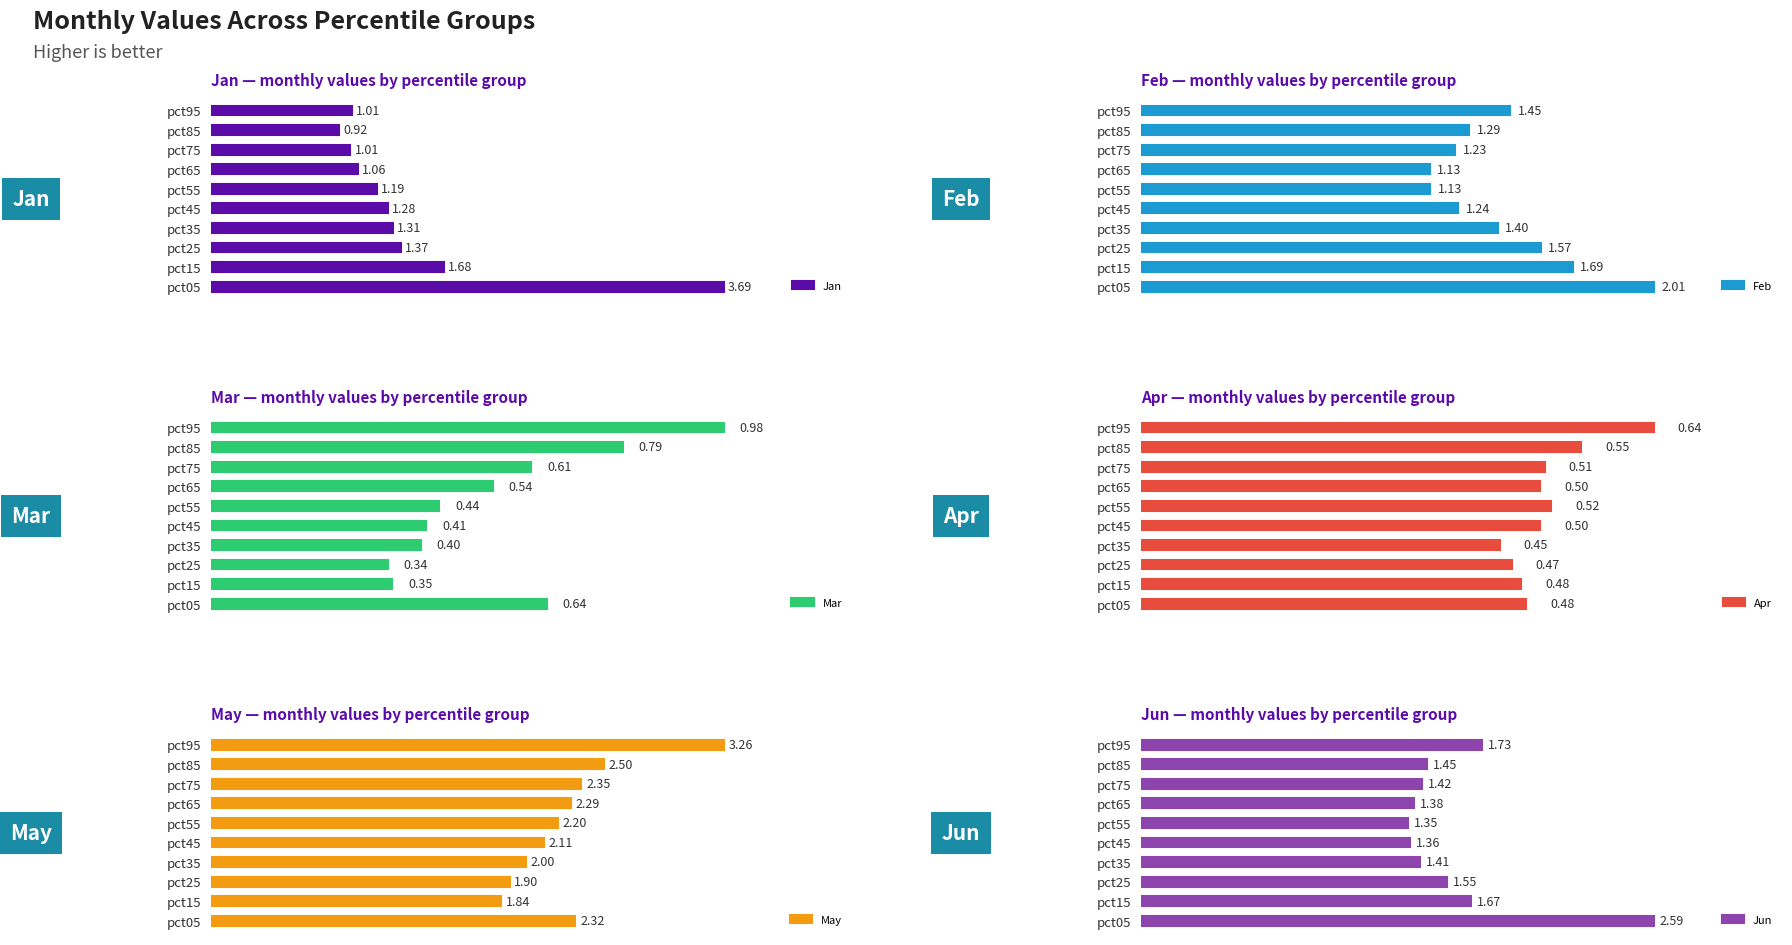

At pct45, list the series in order from largest to smallest.

May, Jun, Jan, Feb, Apr, Mar